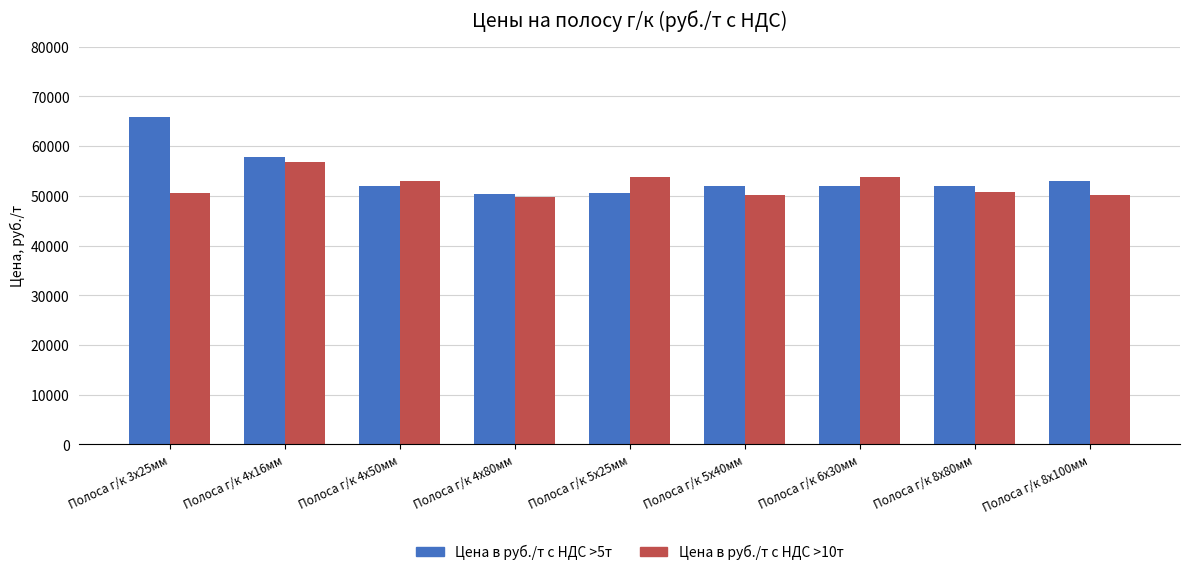

Which series has the largest total across all categories?

Цена в руб./т с НДС >5т